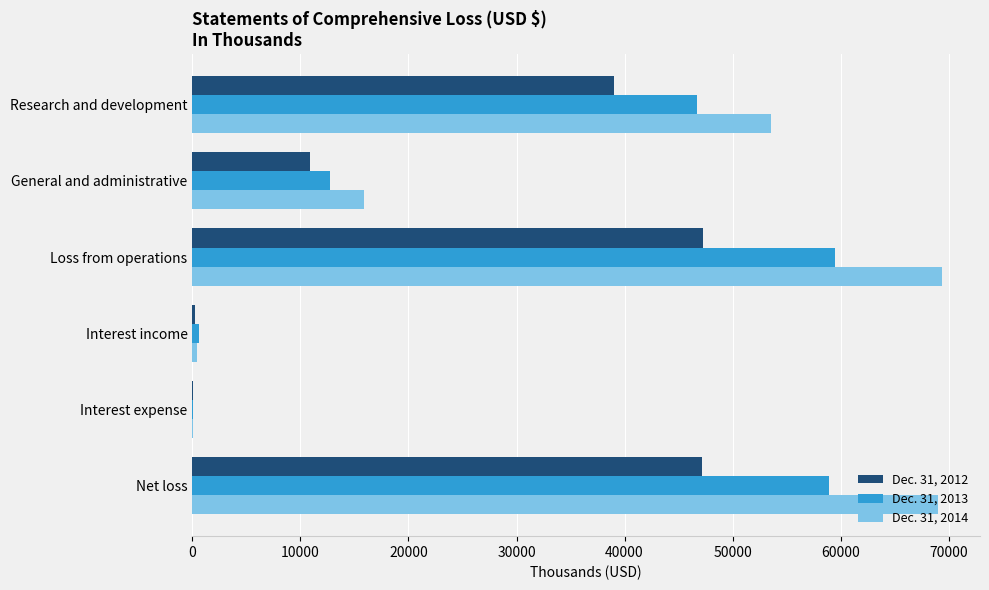

Is the value of Dec. 31, 2013 at Research and development greater than the value of Dec. 31, 2012 at Research and development?

Yes